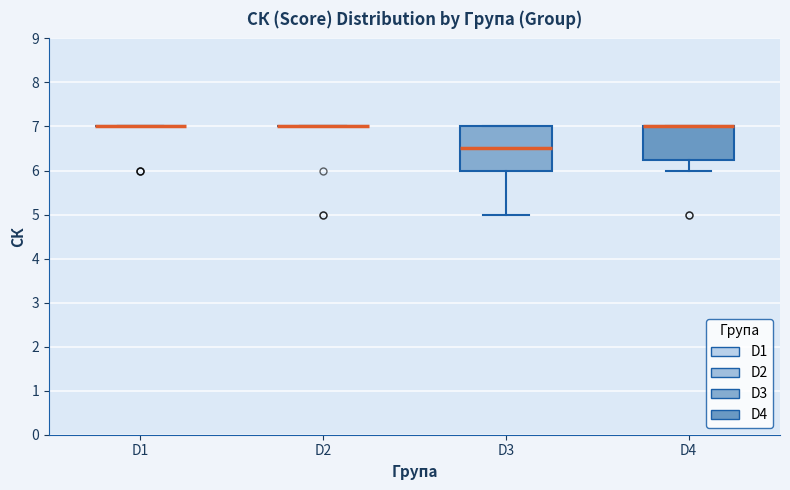

Where is the lower edge of the box for D3 on the y-axis? The values are not printed on the chart, so give them approximately, as read against the axis.

6.0